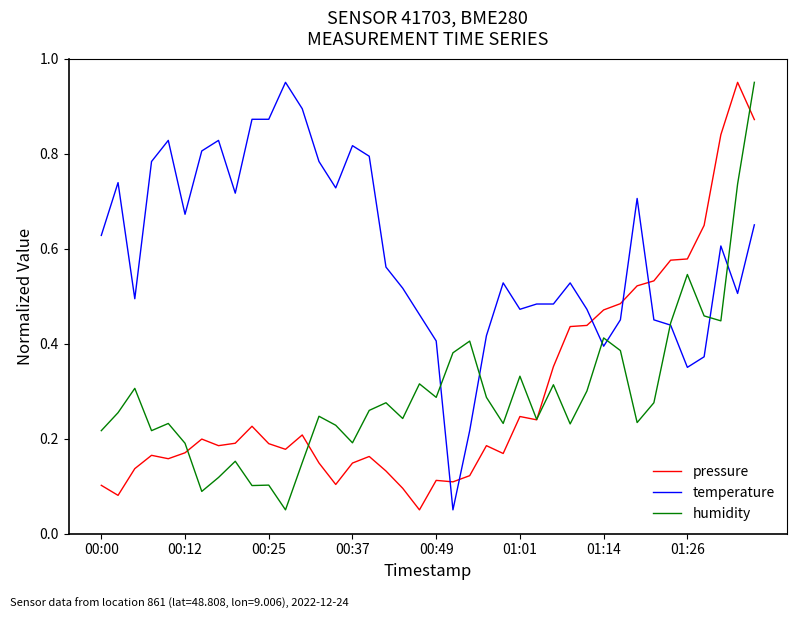

How many times do pressure and temperature cross each other?

5